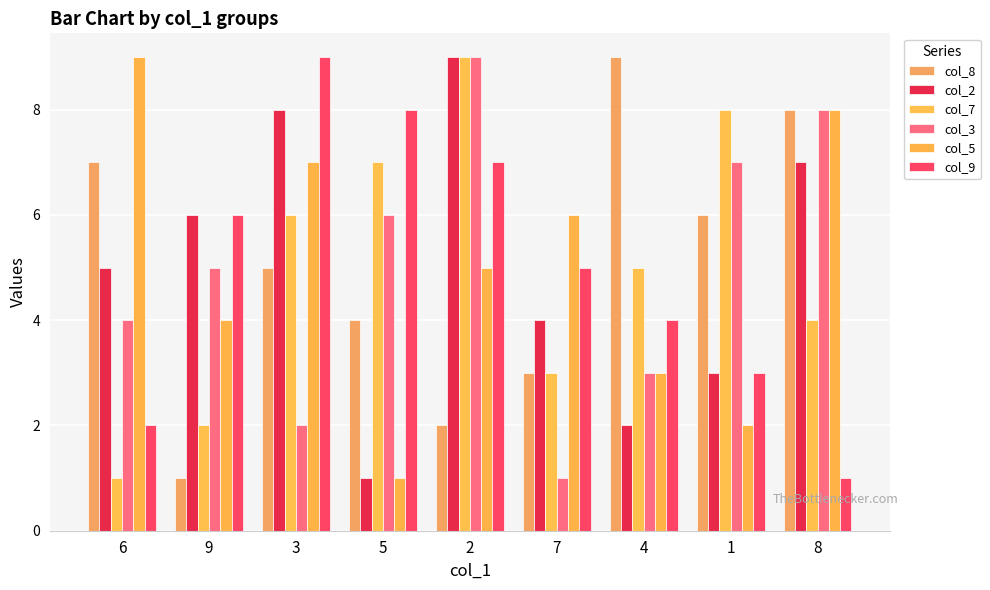

What is the sum of the col_7 values at 3 and 5?

13